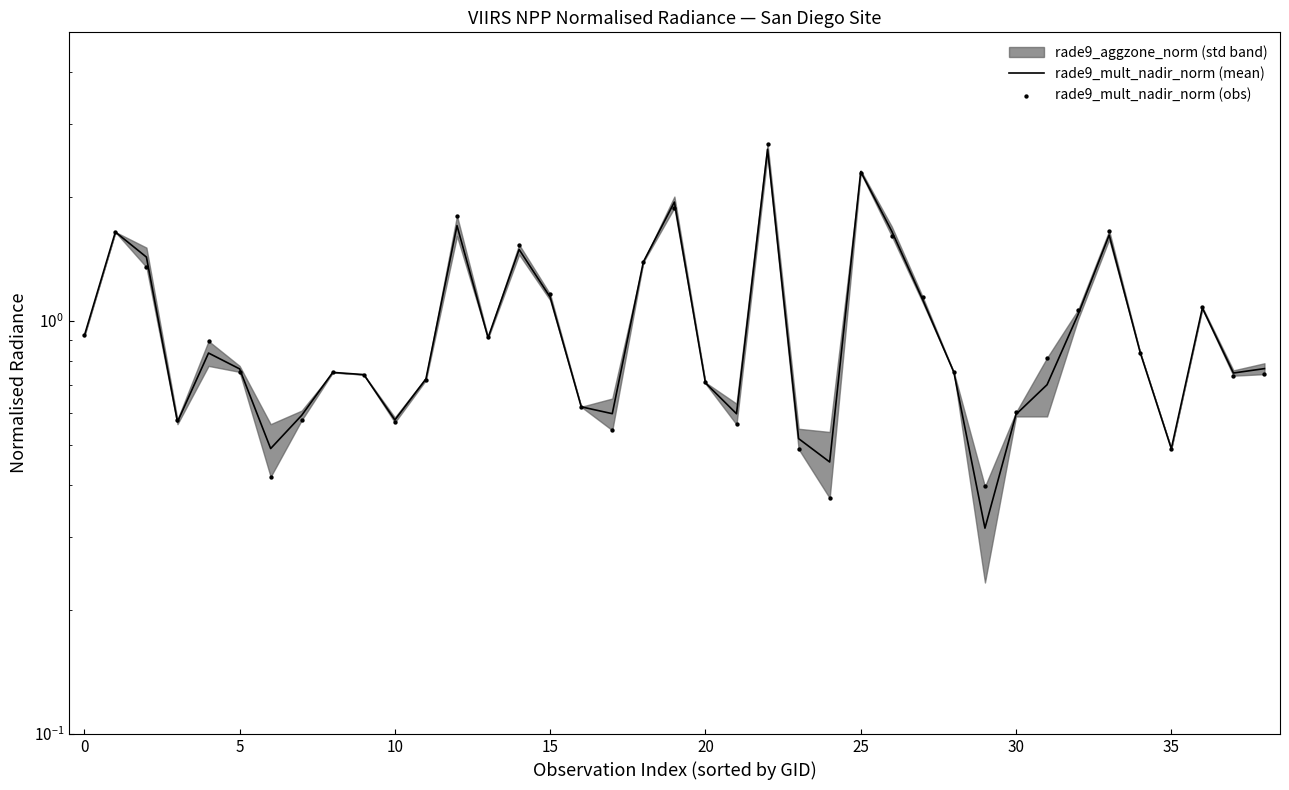

At how many categories does at least one series exceed 1?

14